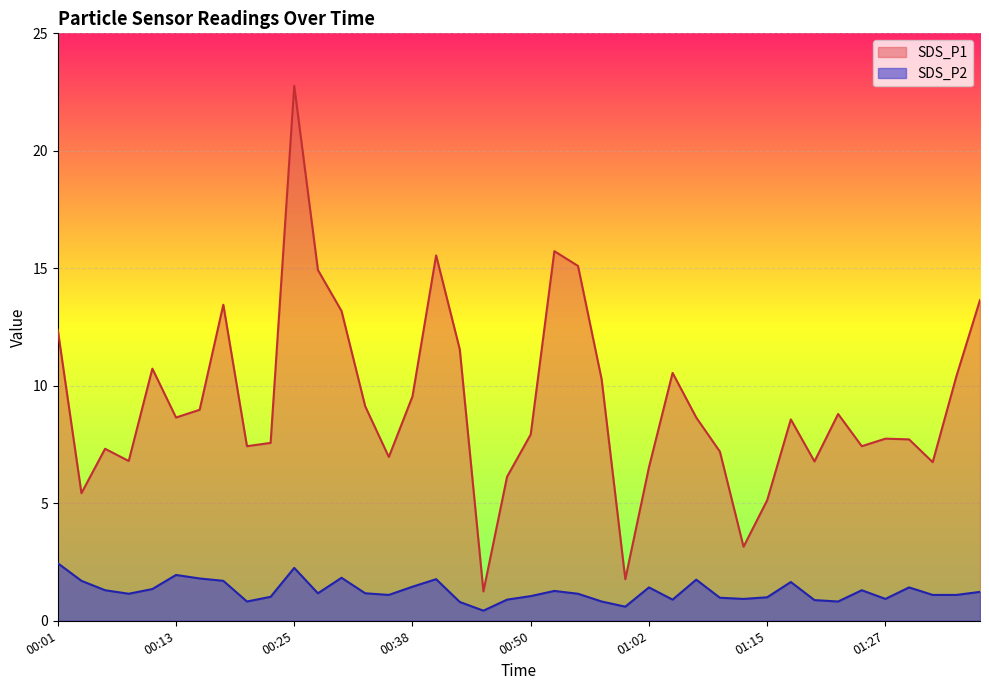

At which category does the chart reach its peak across all series?

00:25